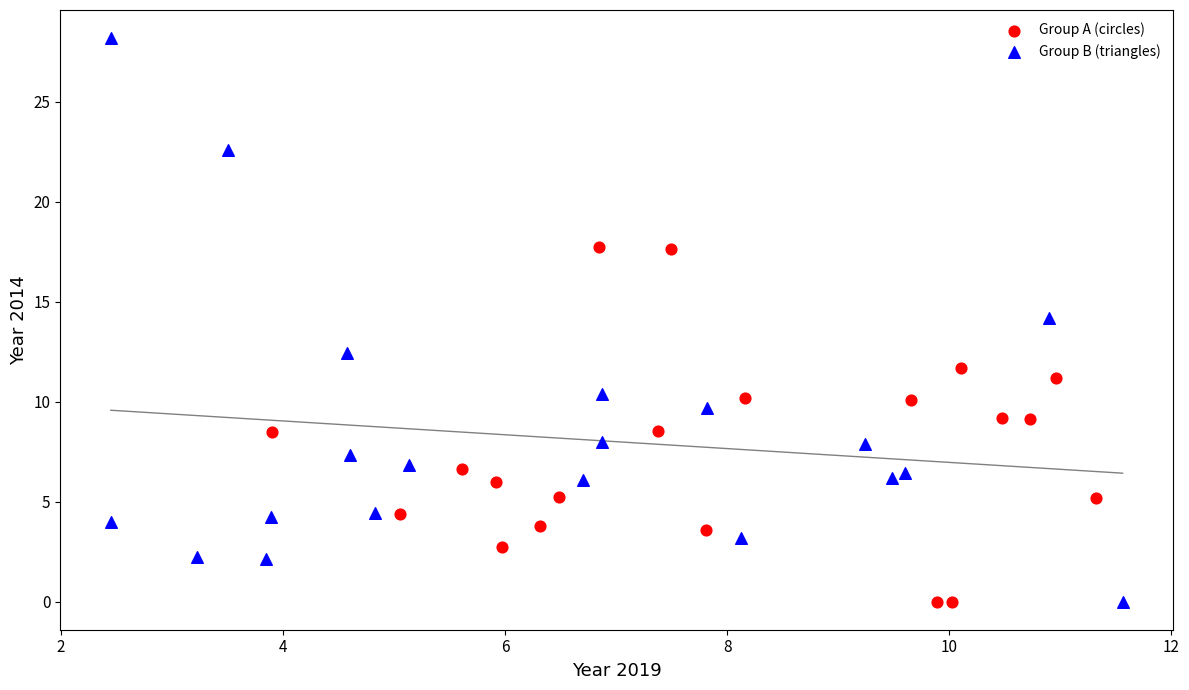

Which series has the widest spread of Y values?

Group B (triangles)